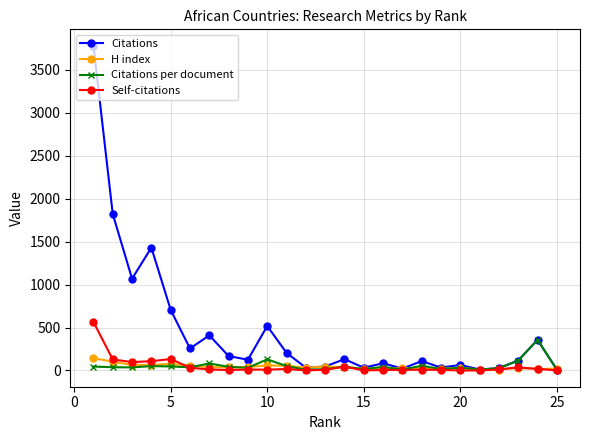

Count the number of data series in this chart.

4